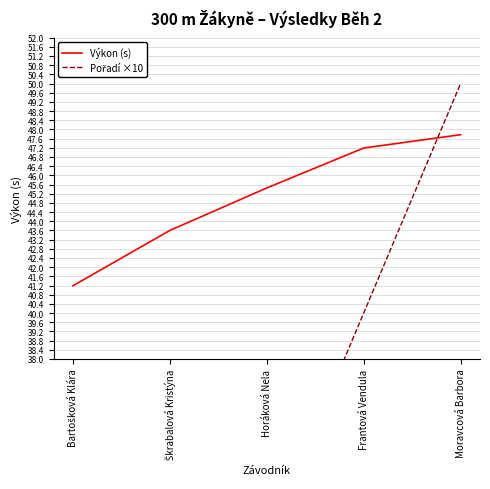

What is the label of the 2nd point from the left?

Škrabalová Kristýna